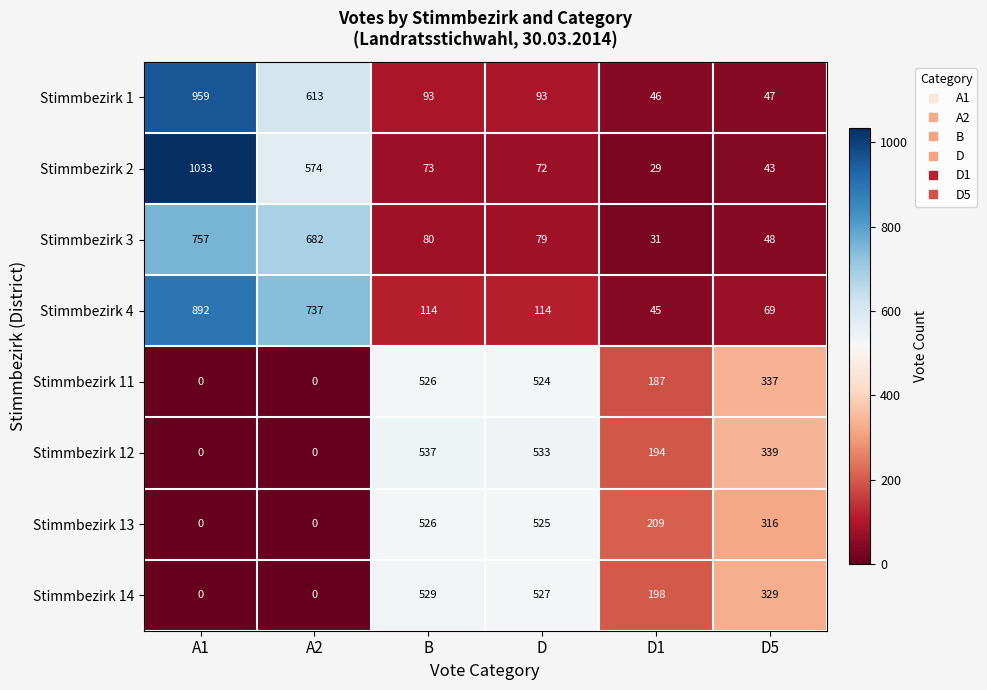

Count the number of categories in the chart.

6